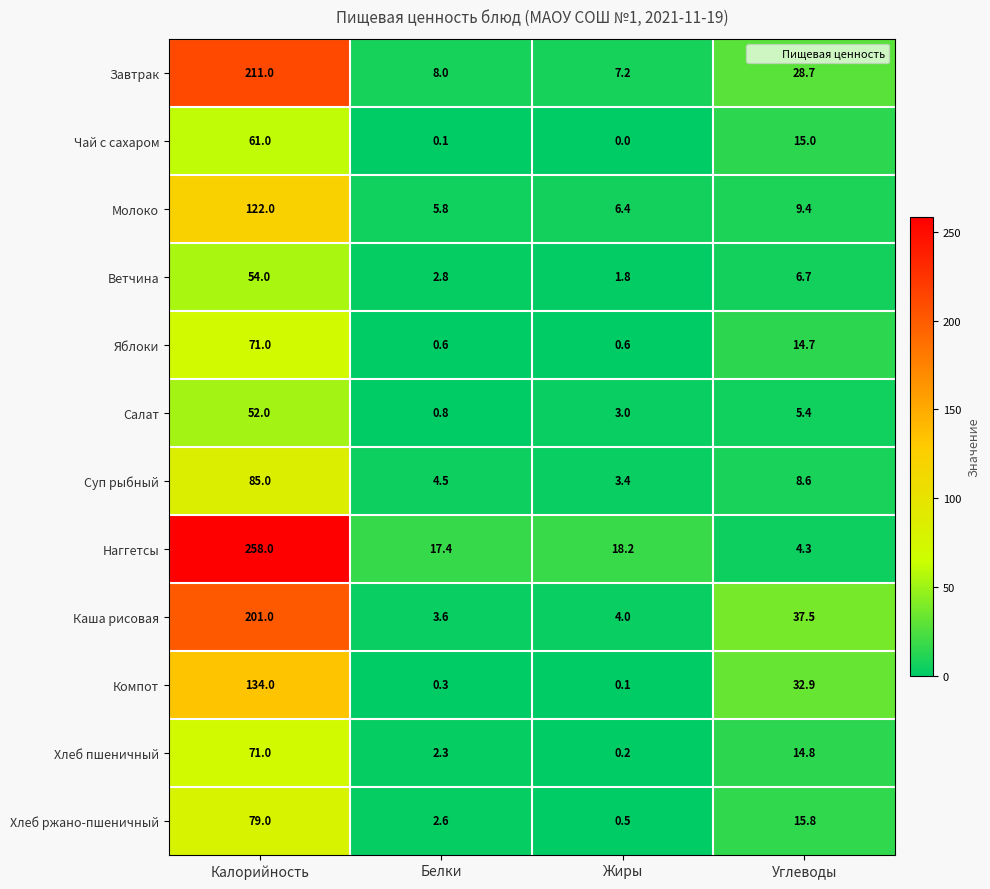

At which category does the chart reach its peak across all series?

Калорийность